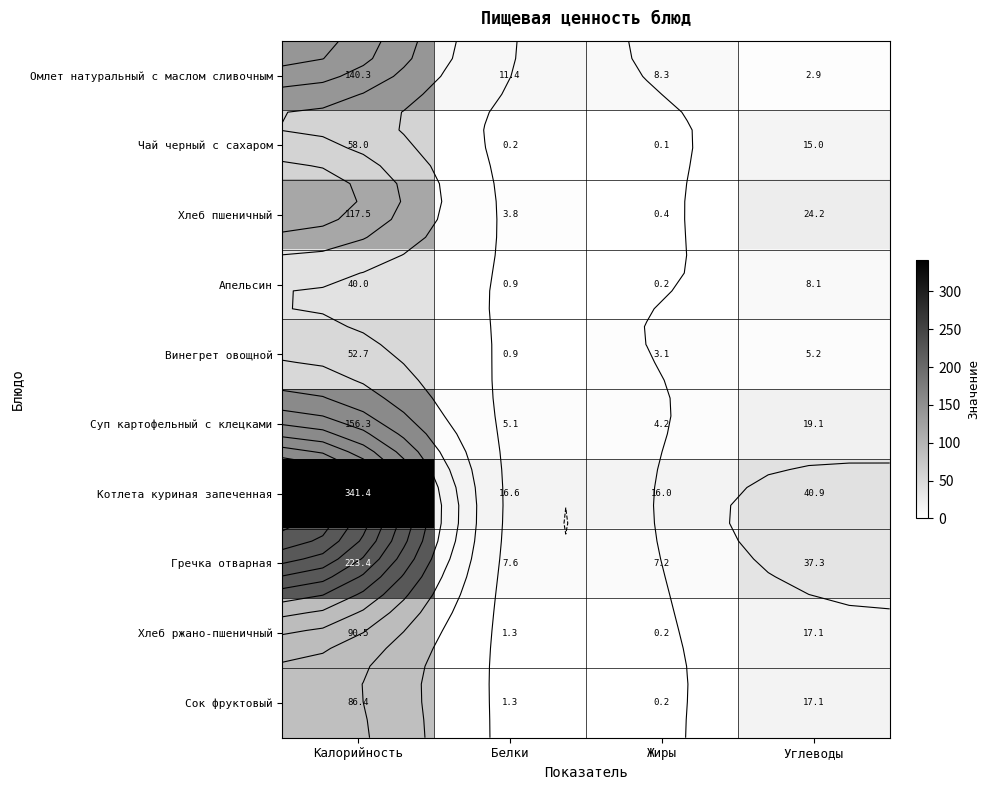

The Сок фруктовый series shows 17.1 at Углеводы. True or false?

True